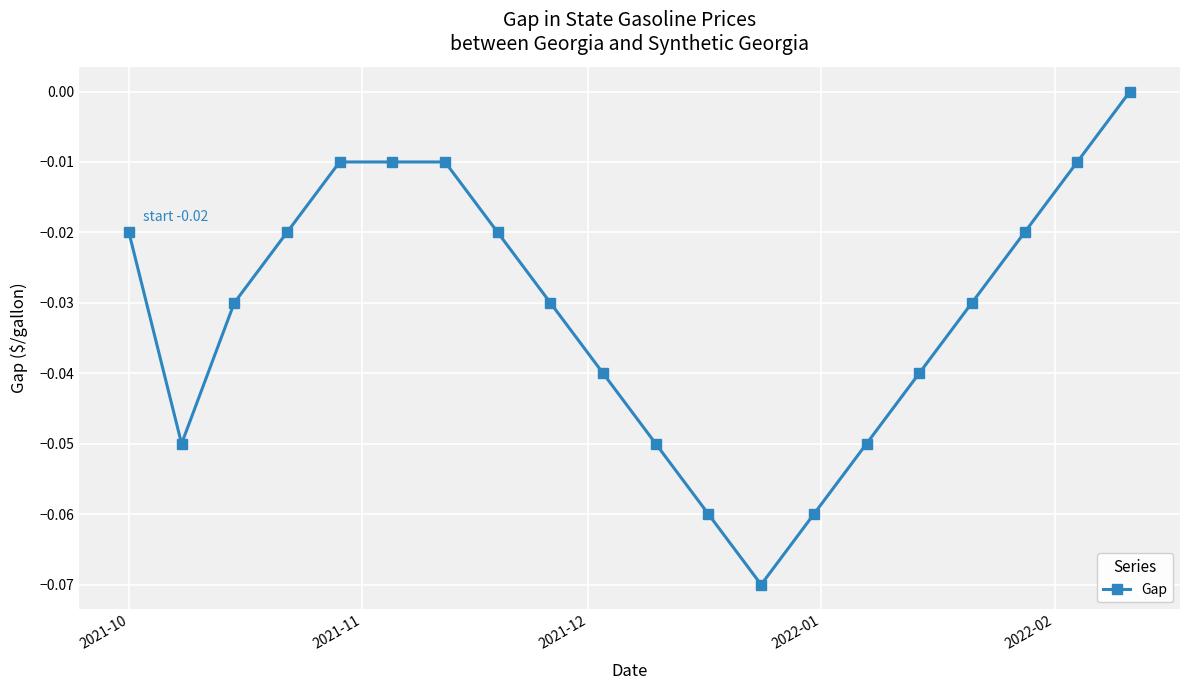

How many data points are less than 0?

19